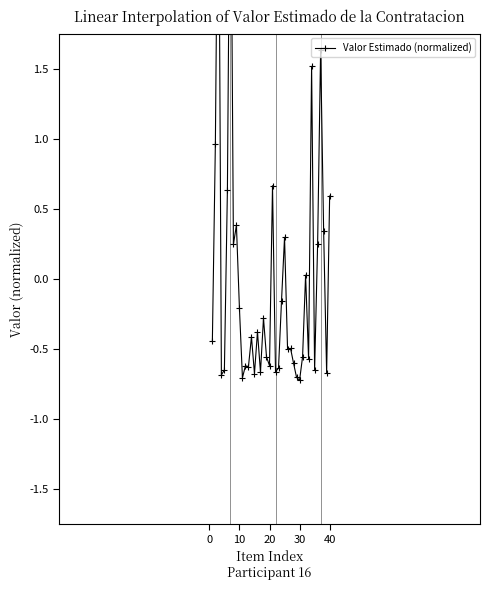

What is the smallest value displayed?

-0.7